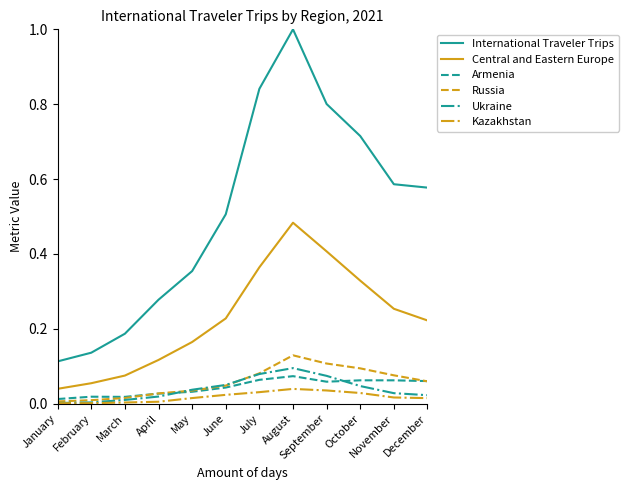

Count the Armenia values in the range 0 to 1.

12